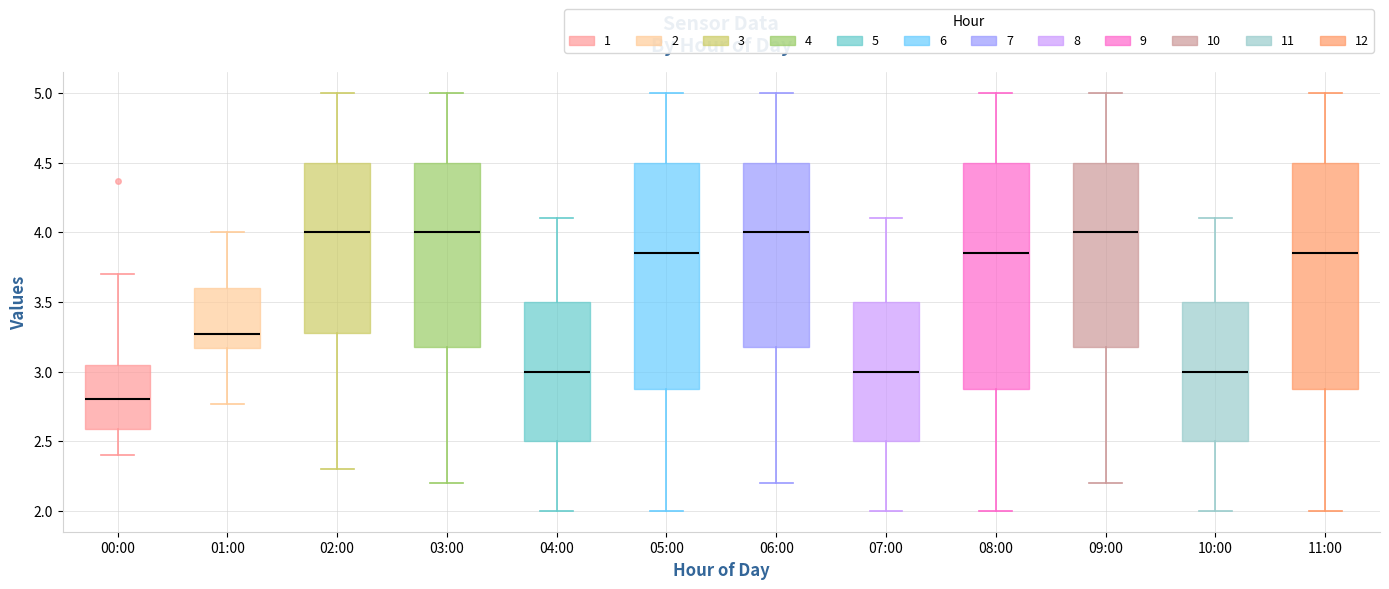

Which box has the lowest median line?

00:00